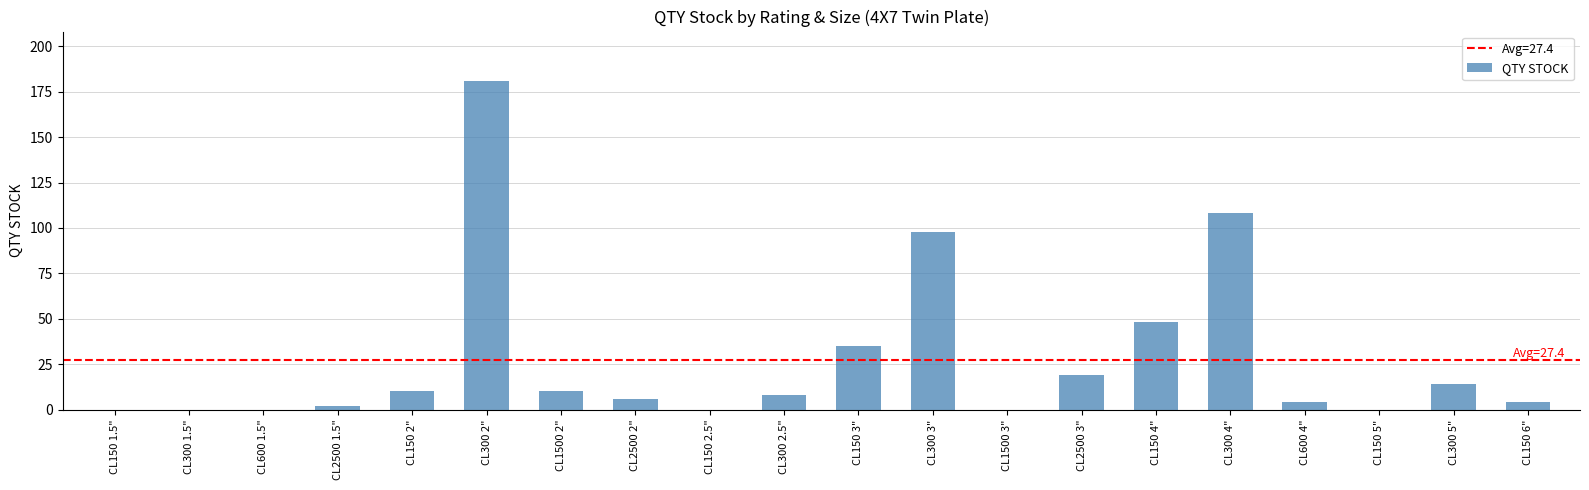

Which has a higher value, CL150 2" or CL300 3"?

CL300 3"